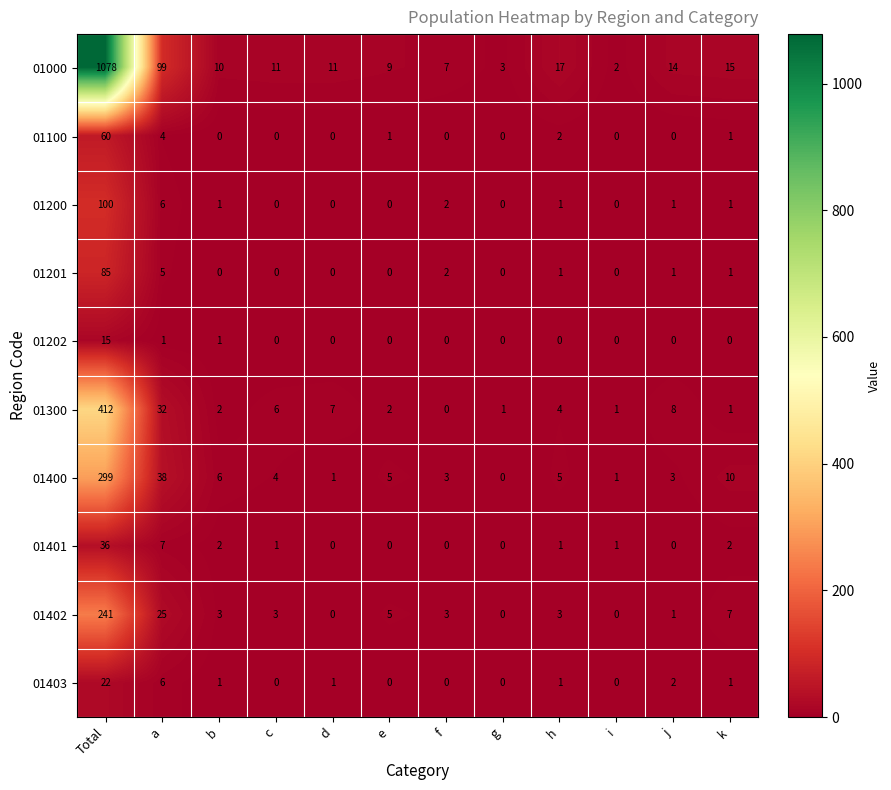

How many categories are shown in the chart?

12